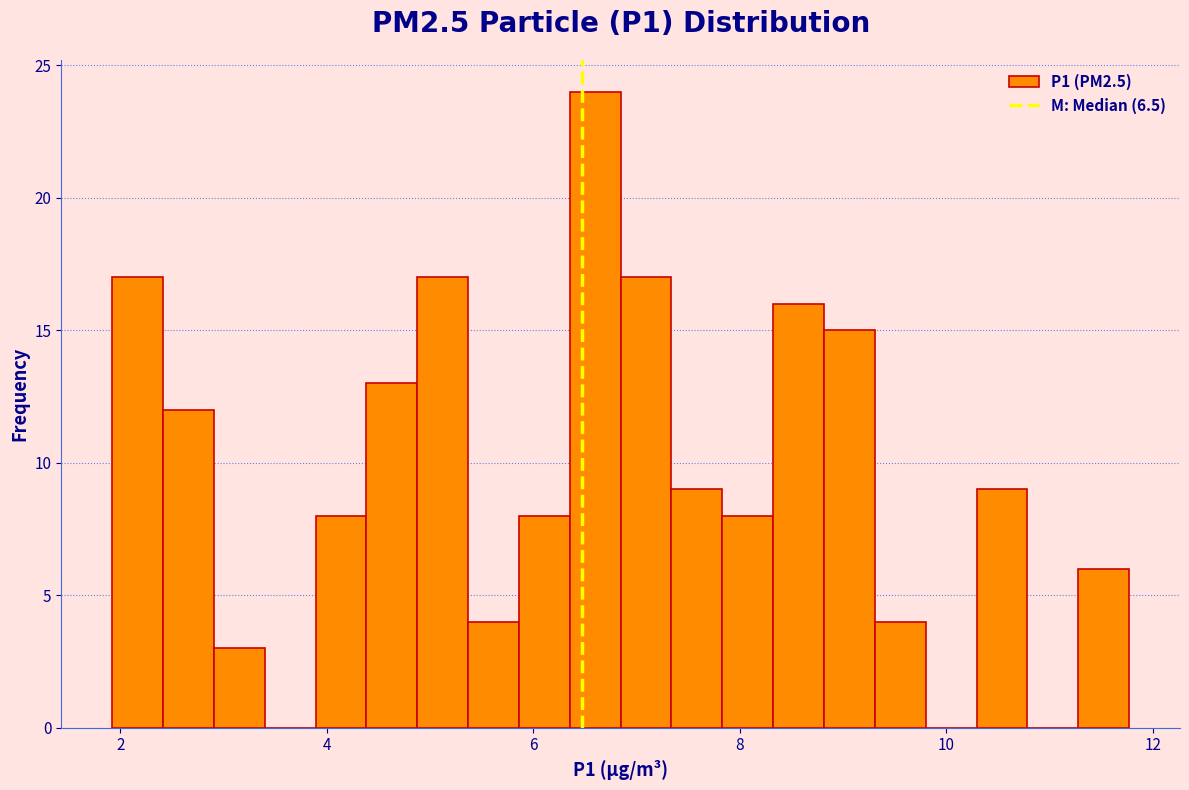

Read against the x-axis, roughly where is the centre of the tallest bar?

6.6